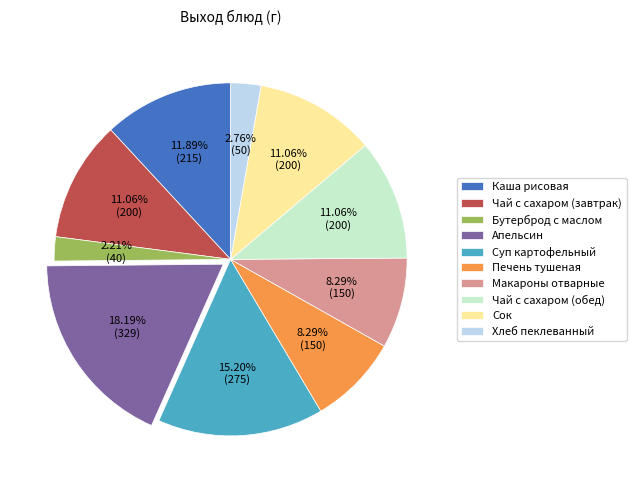

Which has a higher value, Чай с сахаром (завтрак) or Суп картофельный?

Суп картофельный